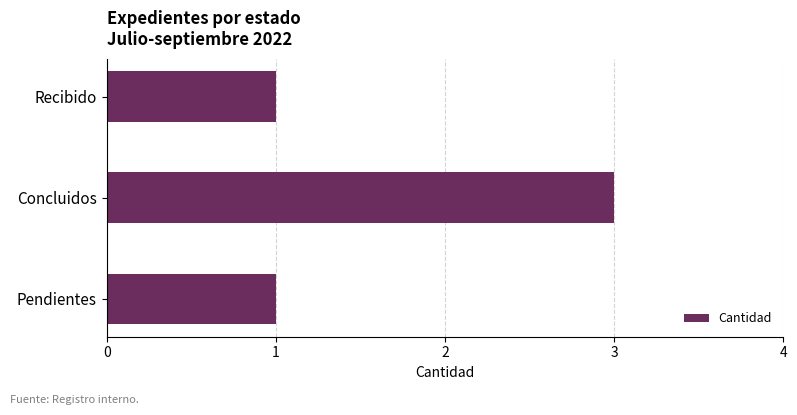

Between Pendientes and Concluidos, which is larger?

Concluidos